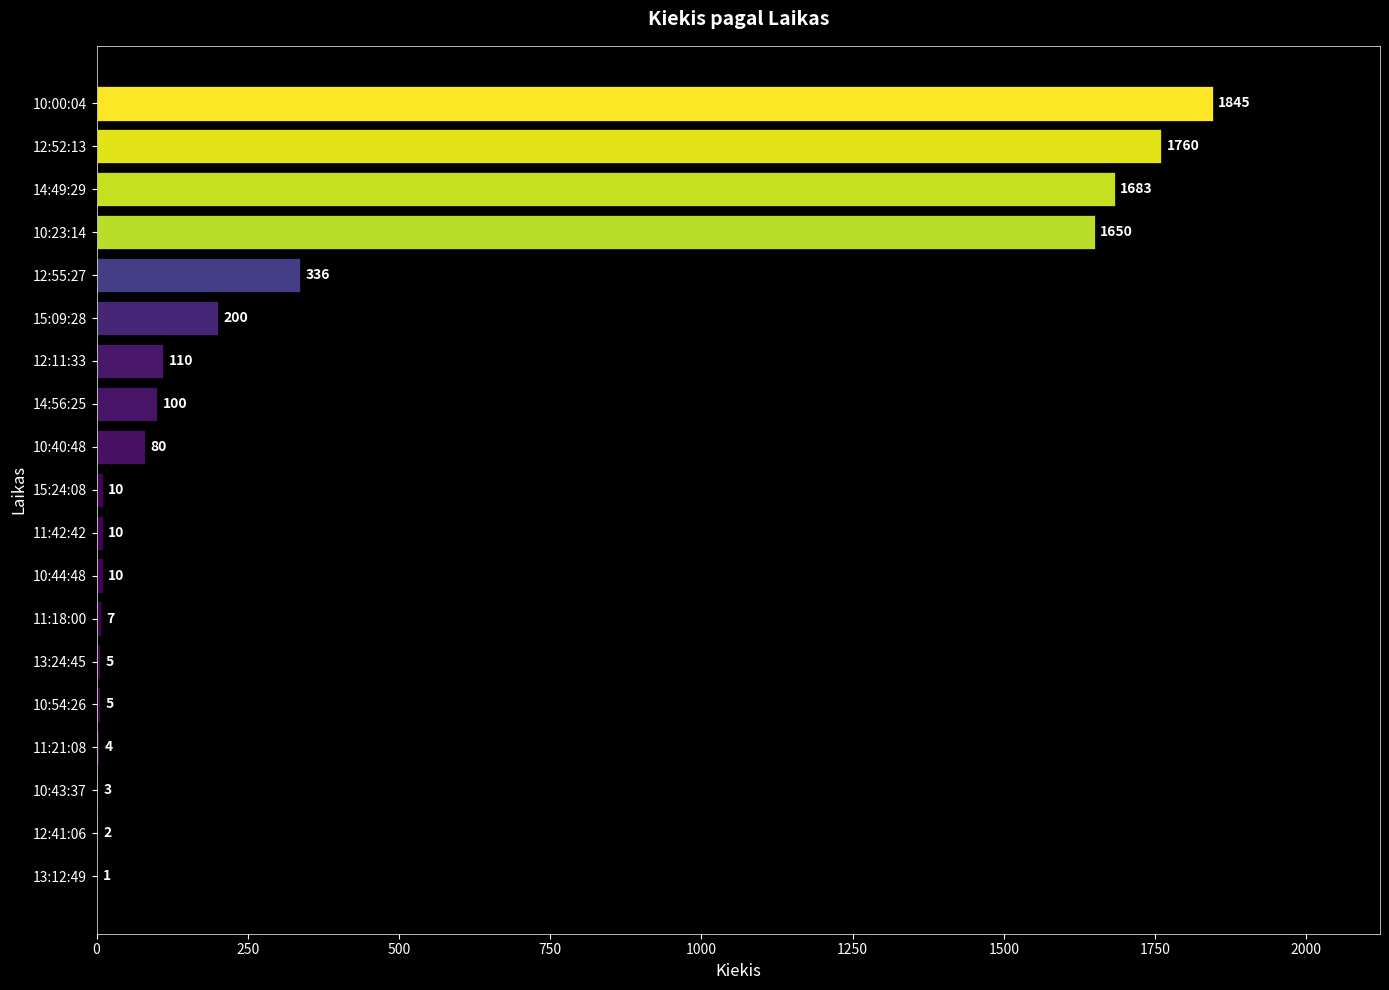

What is the sum of the values at 14:49:29 and 11:42:42?

1693